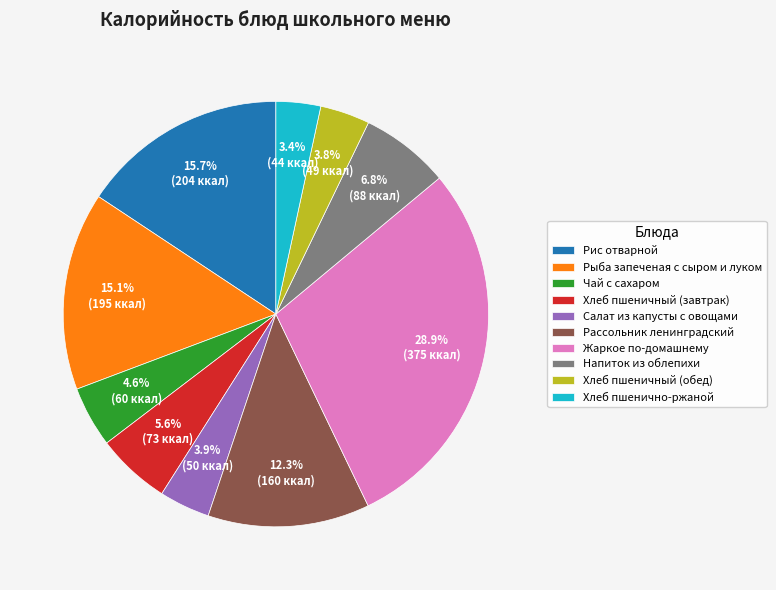

True or false: Напиток из облепихи accounts for 7% of the total.

True